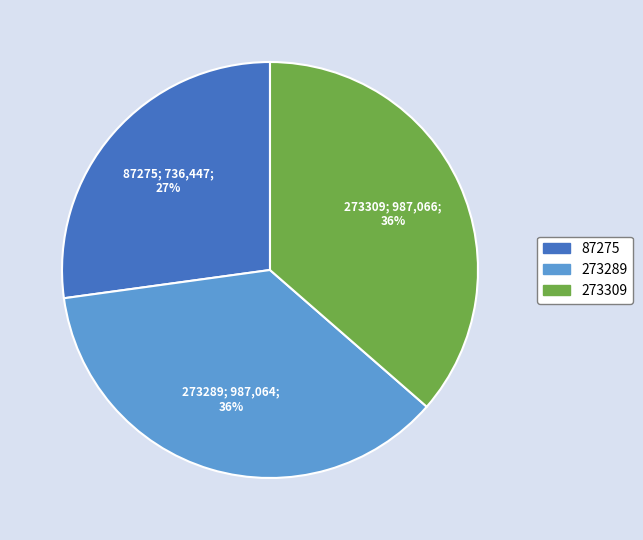

What is the smallest slice in the pie chart?

87275